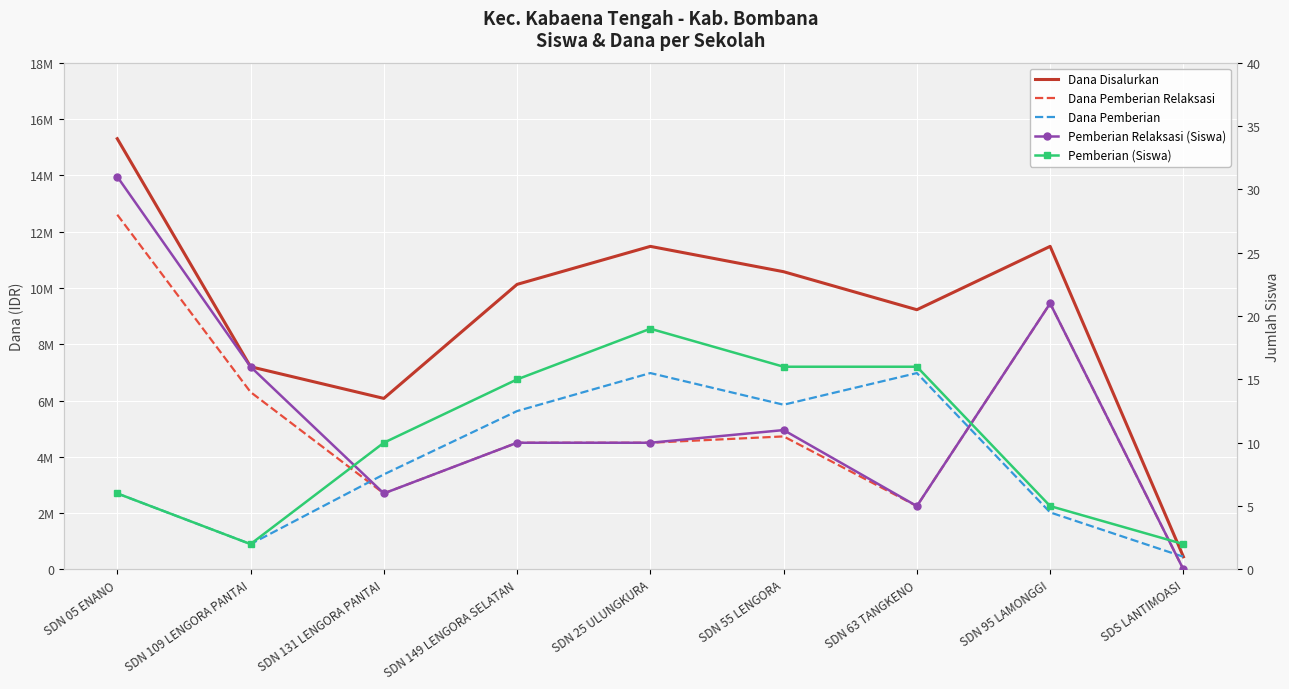

Reading left to right, list all the values displayed in this chart.

Dana Disalurkan: SDN 05 ENANO=15300000	SDN 109 LENGORA PANTAI=7200000	SDN 131 LENGORA PANTAI=6075000	SDN 149 LENGORA SELATAN=10125000	SDN 25 ULUNGKURA=11475000	SDN 55 LENGORA=10575000	SDN 63 TANGKENO=9225000	SDN 95 LAMONGGI=11475000	SDS LANTIMOASI=450000
Dana Pemberian Relaksasi: SDN 05 ENANO=12600000	SDN 109 LENGORA PANTAI=6300000	SDN 131 LENGORA PANTAI=2700000	SDN 149 LENGORA SELATAN=4500000	SDN 25 ULUNGKURA=4500000	SDN 55 LENGORA=4725000	SDN 63 TANGKENO=2250000	SDN 95 LAMONGGI=9450000	SDS LANTIMOASI=0
Dana Pemberian: SDN 05 ENANO=2700000	SDN 109 LENGORA PANTAI=900000	SDN 131 LENGORA PANTAI=3375000	SDN 149 LENGORA SELATAN=5625000	SDN 25 ULUNGKURA=6975000	SDN 55 LENGORA=5850000	SDN 63 TANGKENO=6975000	SDN 95 LAMONGGI=2025000	SDS LANTIMOASI=450000
Pemberian Relaksasi (Siswa): SDN 05 ENANO=31	SDN 109 LENGORA PANTAI=16	SDN 131 LENGORA PANTAI=6	SDN 149 LENGORA SELATAN=10	SDN 25 ULUNGKURA=10	SDN 55 LENGORA=11	SDN 63 TANGKENO=5	SDN 95 LAMONGGI=21	SDS LANTIMOASI=0
Pemberian (Siswa): SDN 05 ENANO=6	SDN 109 LENGORA PANTAI=2	SDN 131 LENGORA PANTAI=10	SDN 149 LENGORA SELATAN=15	SDN 25 ULUNGKURA=19	SDN 55 LENGORA=16	SDN 63 TANGKENO=16	SDN 95 LAMONGGI=5	SDS LANTIMOASI=2